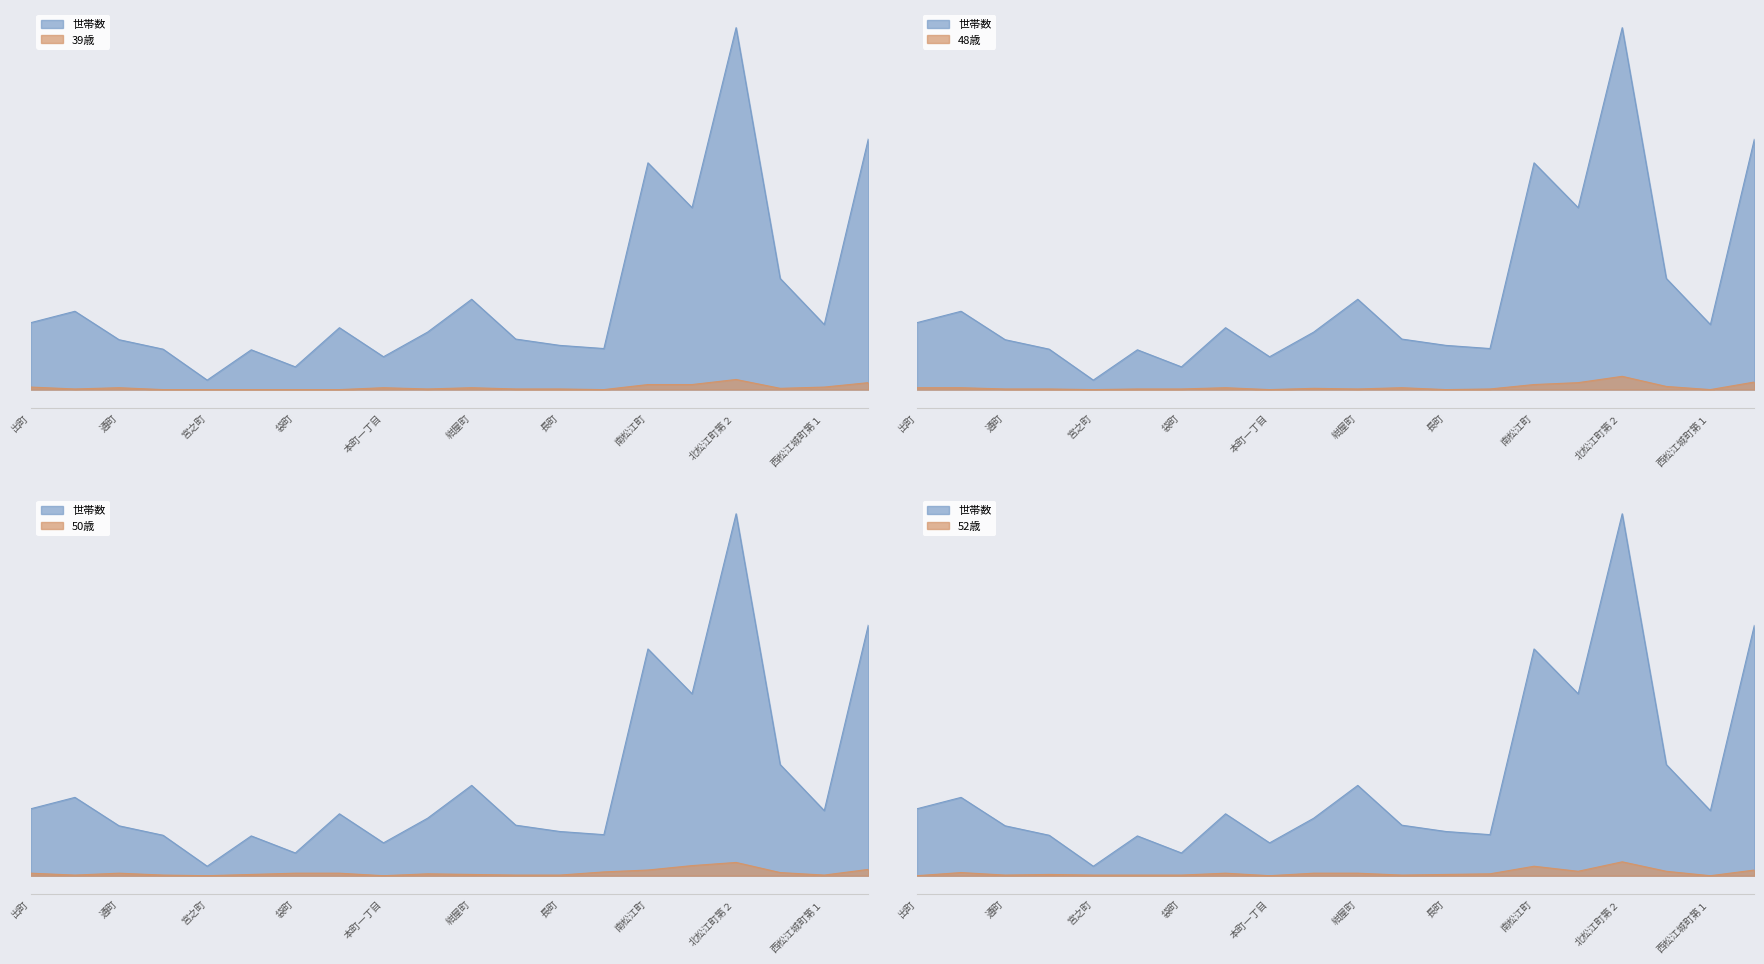

True or false: 48歳 and 50歳 cross at least once.

True